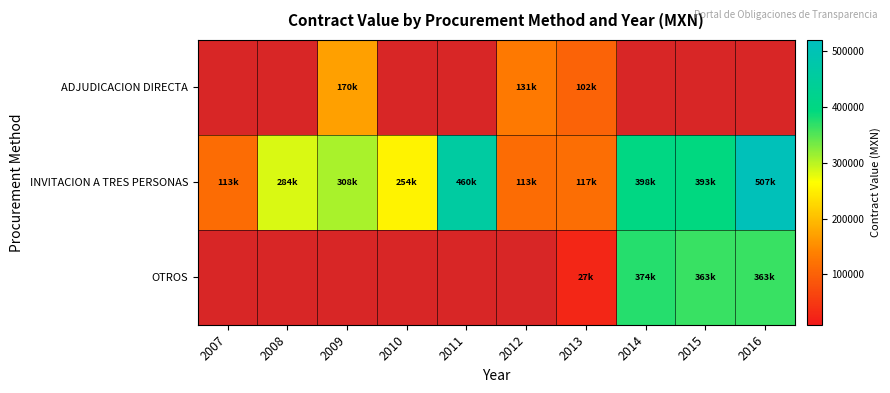

How many data points does each series have?

10